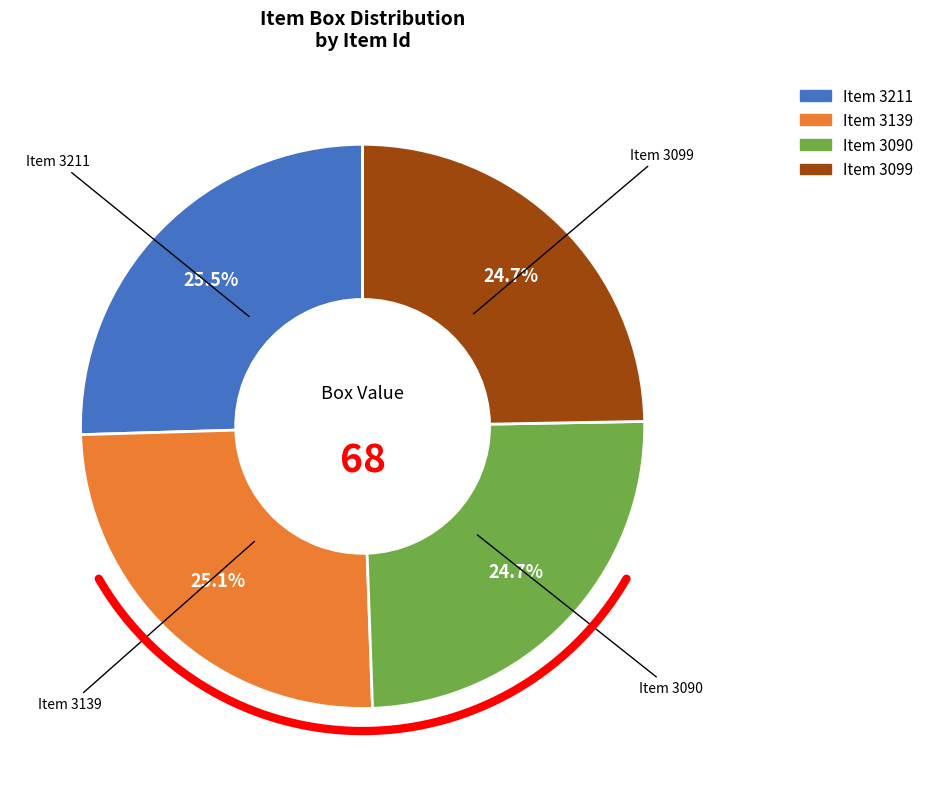

To the nearest percent, what portion does 3099 represent?

25%